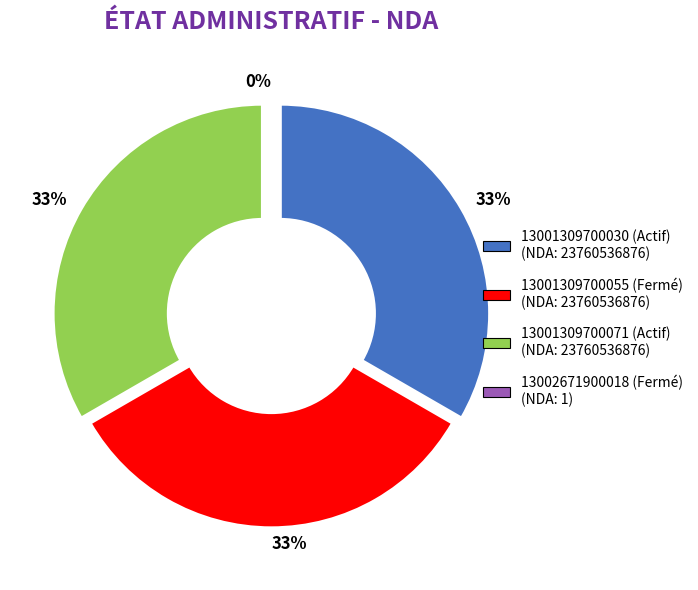

What percentage is the 13001309700030 (Actif) slice, to the nearest percent?

33%